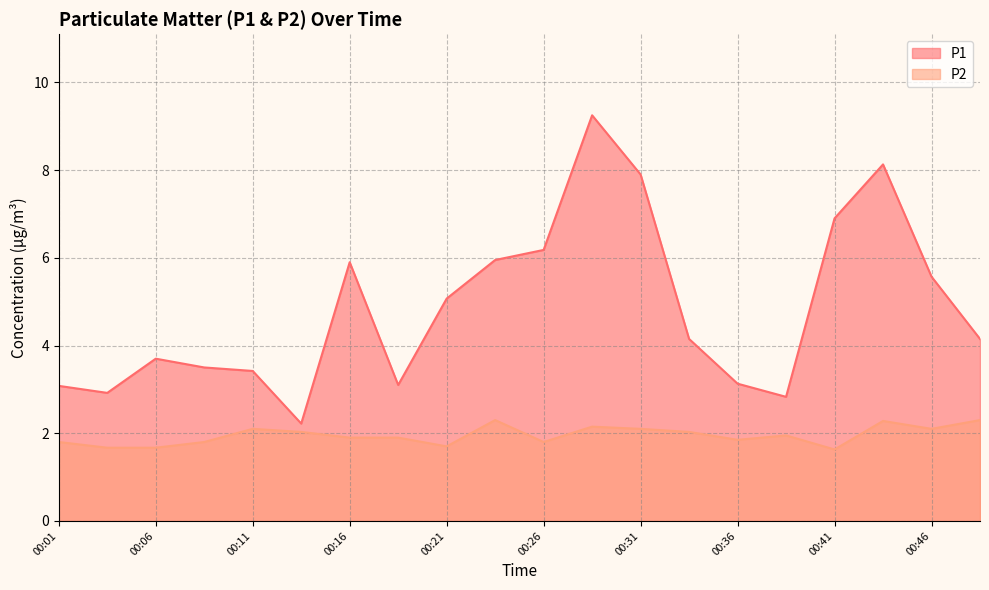

True or false: P2 and P1 intersect in this chart.

False